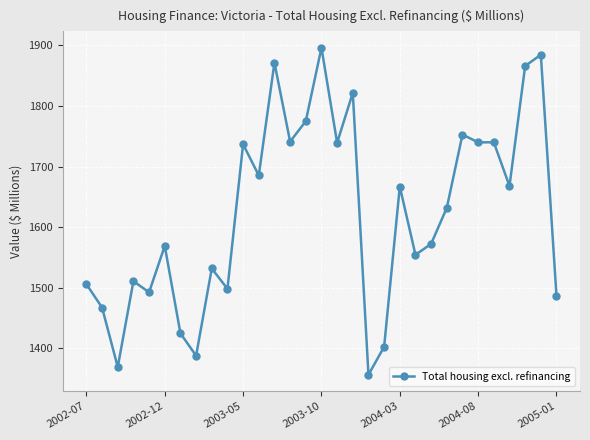

How many data points does each series have?

31